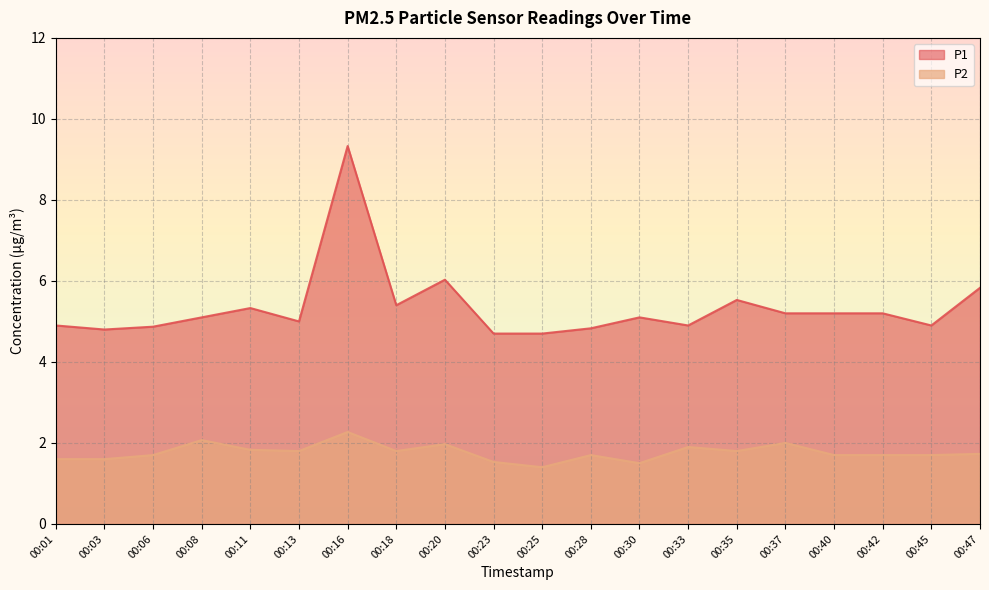

At which category does P1 reach its first local valley?

00:03